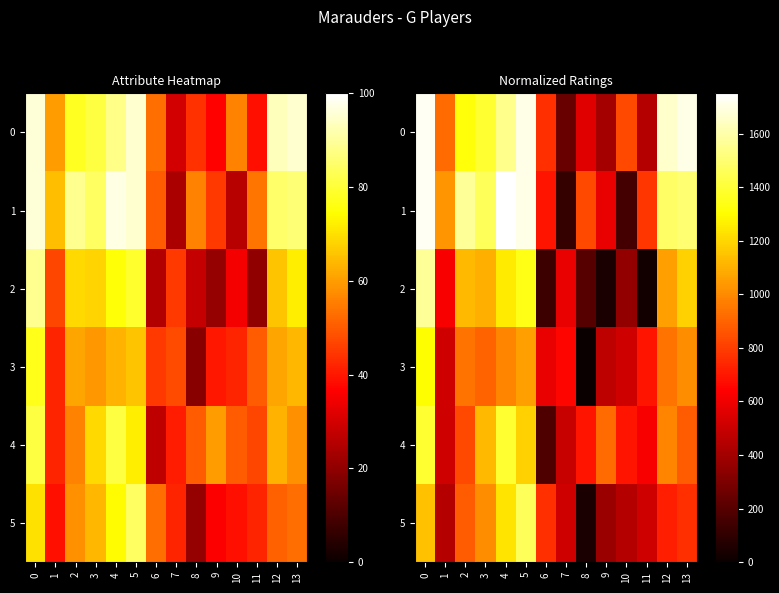

The value of 0 at 3 is 849.3. True or false?

False